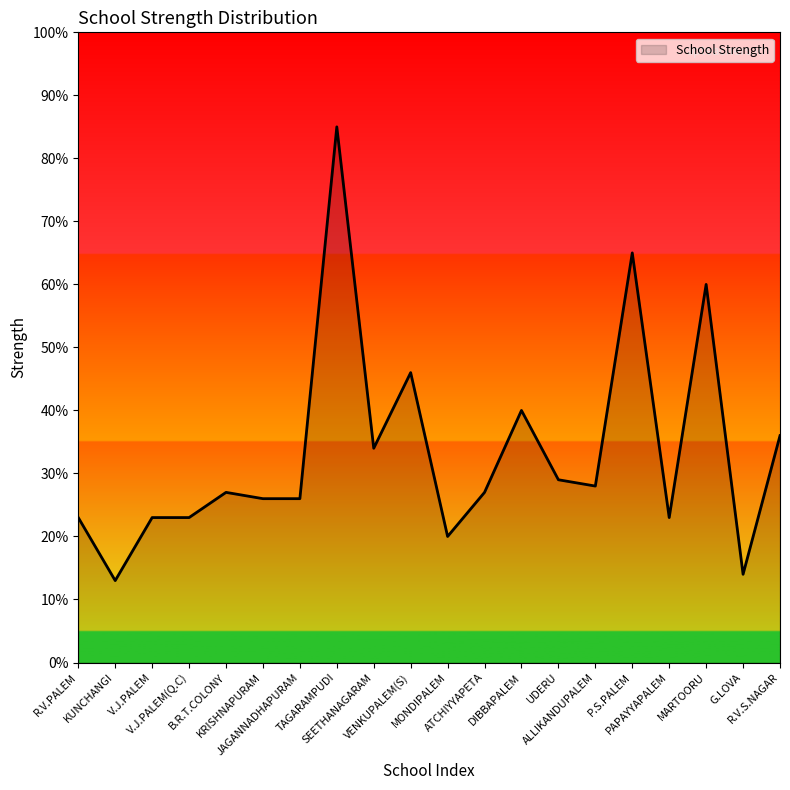

What is the maximum value shown in the chart?

85